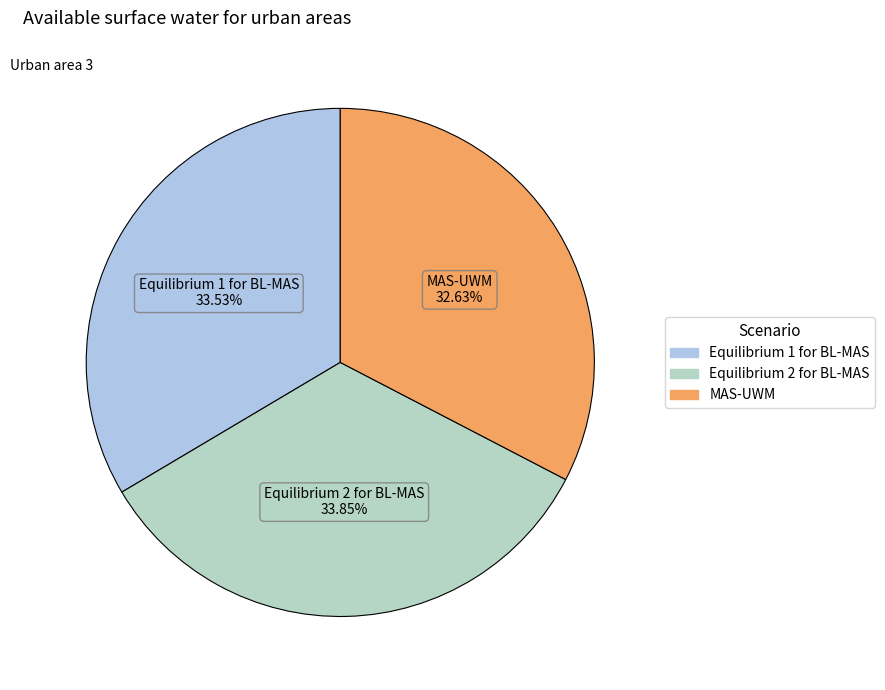

Which has a higher value, Equilibrium 1 for BL-MAS or MAS-UWM?

Equilibrium 1 for BL-MAS